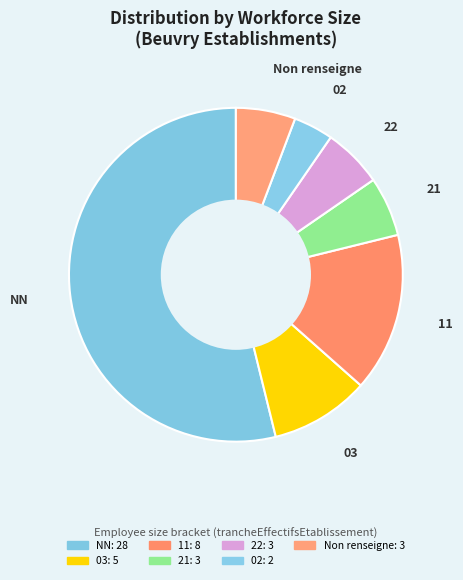

How many slices are in this pie chart?

7